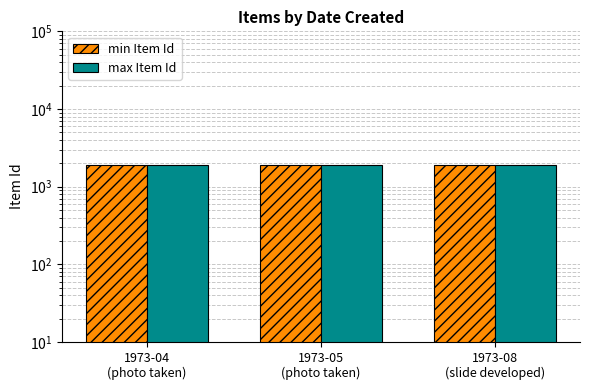

True or false: max Item Id has a value of 1910 at 1973-05
(photo taken).

True